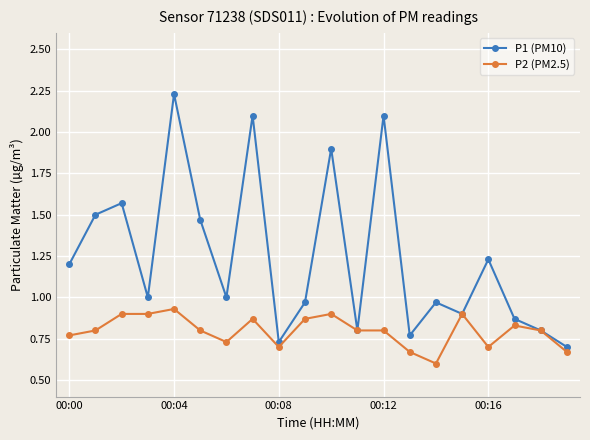

True or false: P1 (PM10) has more than 2 points higher than both neighbors.

True